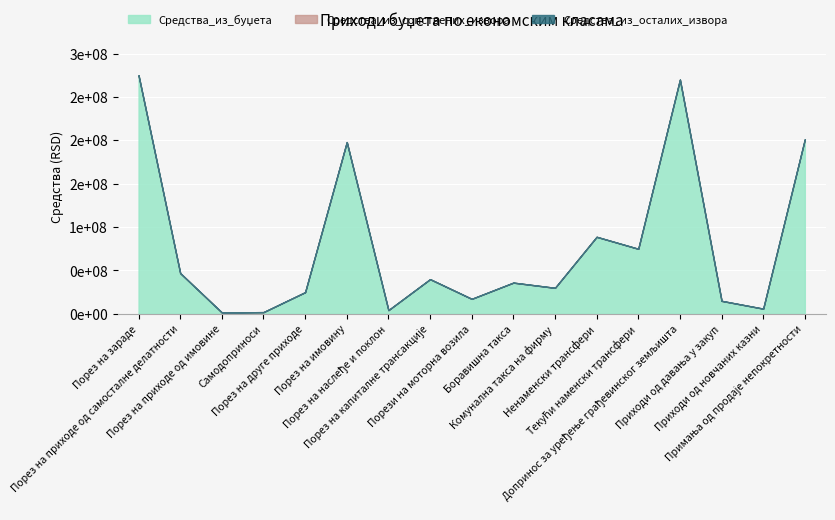

Which has a higher value, Порез на приходе од имовине or Порез на имовину?

Порез на имовину